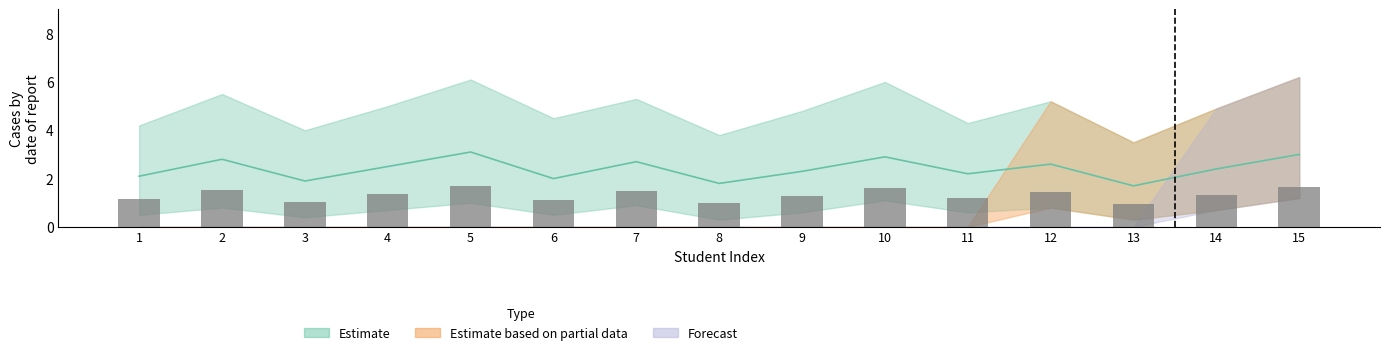

What is the ratio of the value at 12 to the value at 10?

0.9